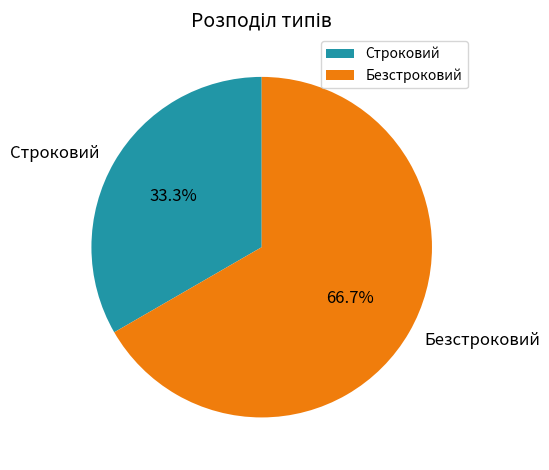

Does Строковий represent more than half of the total?

No